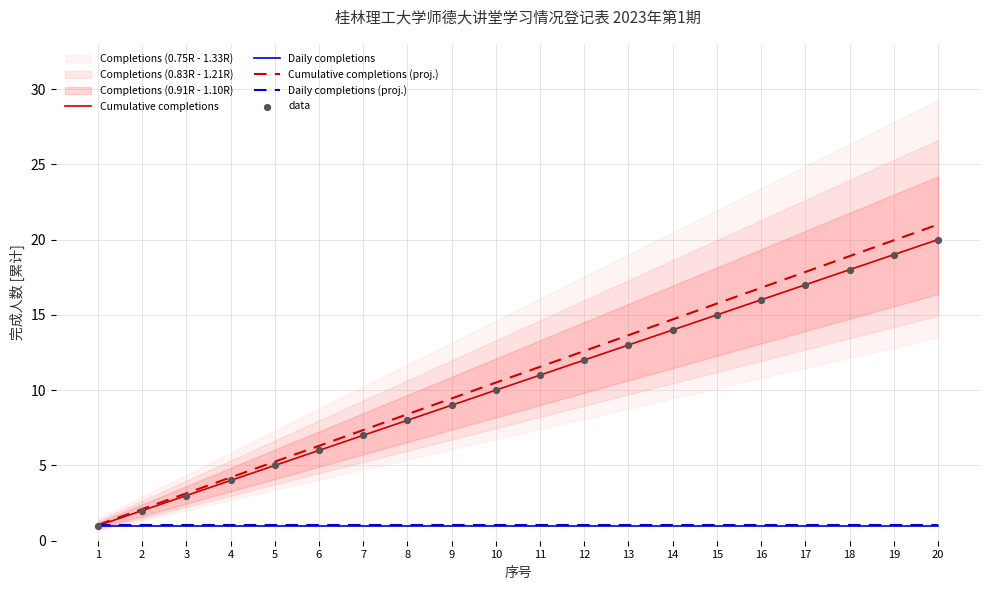

What are all the series names shown in the legend?

Cumulative completions, Daily completions, Cumulative completions (proj.), Daily completions (proj.), data